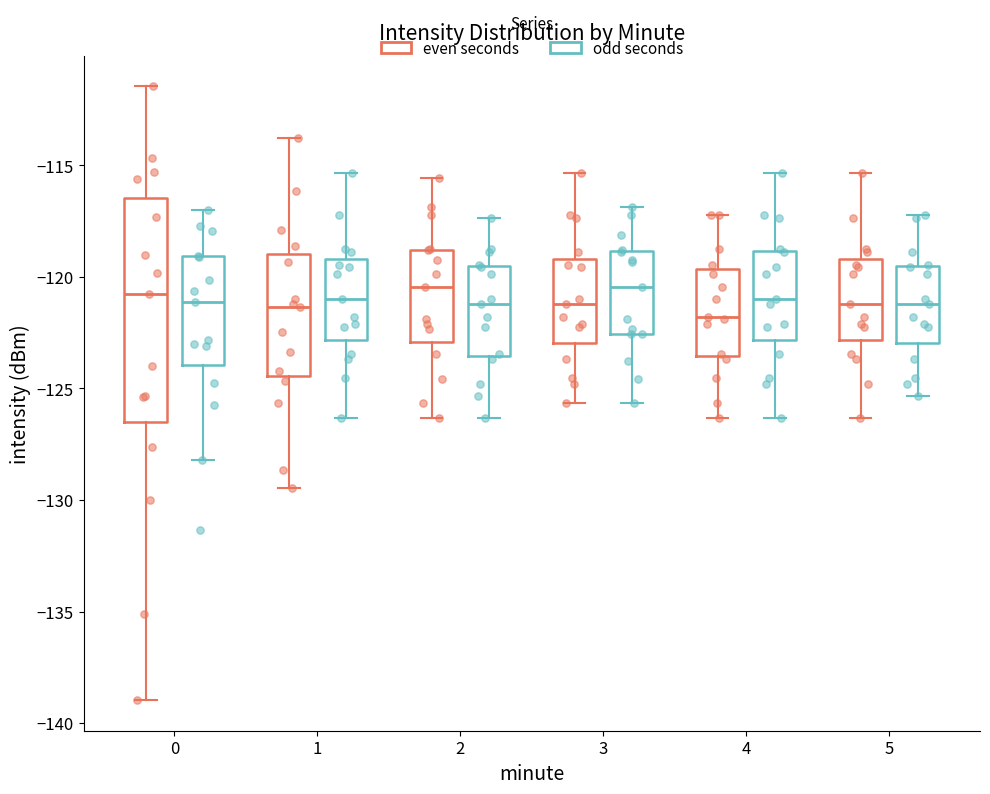

Reading left to right, read every box against the y-axis: the position of its median line, the range the box covers, and the ends of its whiskers. The values are not printed on the chart, so give them approximately, as read against the axis.

0 (even seconds): median -121.0, box -126.5 to -116.5, whiskers -139.0 to -111.5
0 (odd seconds): median -121.0, box -124.0 to -119.0, whiskers -128.0 to -117.0
1 (even seconds): median -121.5, box -124.5 to -119.0, whiskers -129.5 to -114.0
1 (odd seconds): median -121.0, box -123.0 to -119.0, whiskers -126.5 to -115.5
2 (even seconds): median -120.5, box -123.0 to -119.0, whiskers -126.5 to -115.5
2 (odd seconds): median -121.0, box -123.5 to -119.5, whiskers -126.5 to -117.5
3 (even seconds): median -121.0, box -123.0 to -119.0, whiskers -125.5 to -115.5
3 (odd seconds): median -120.5, box -122.5 to -119.0, whiskers -125.5 to -117.0
4 (even seconds): median -122.0, box -123.5 to -119.5, whiskers -126.5 to -117.0
4 (odd seconds): median -121.0, box -123.0 to -119.0, whiskers -126.5 to -115.5
5 (even seconds): median -121.0, box -123.0 to -119.0, whiskers -126.5 to -115.5
5 (odd seconds): median -121.0, box -123.0 to -119.5, whiskers -125.5 to -117.0